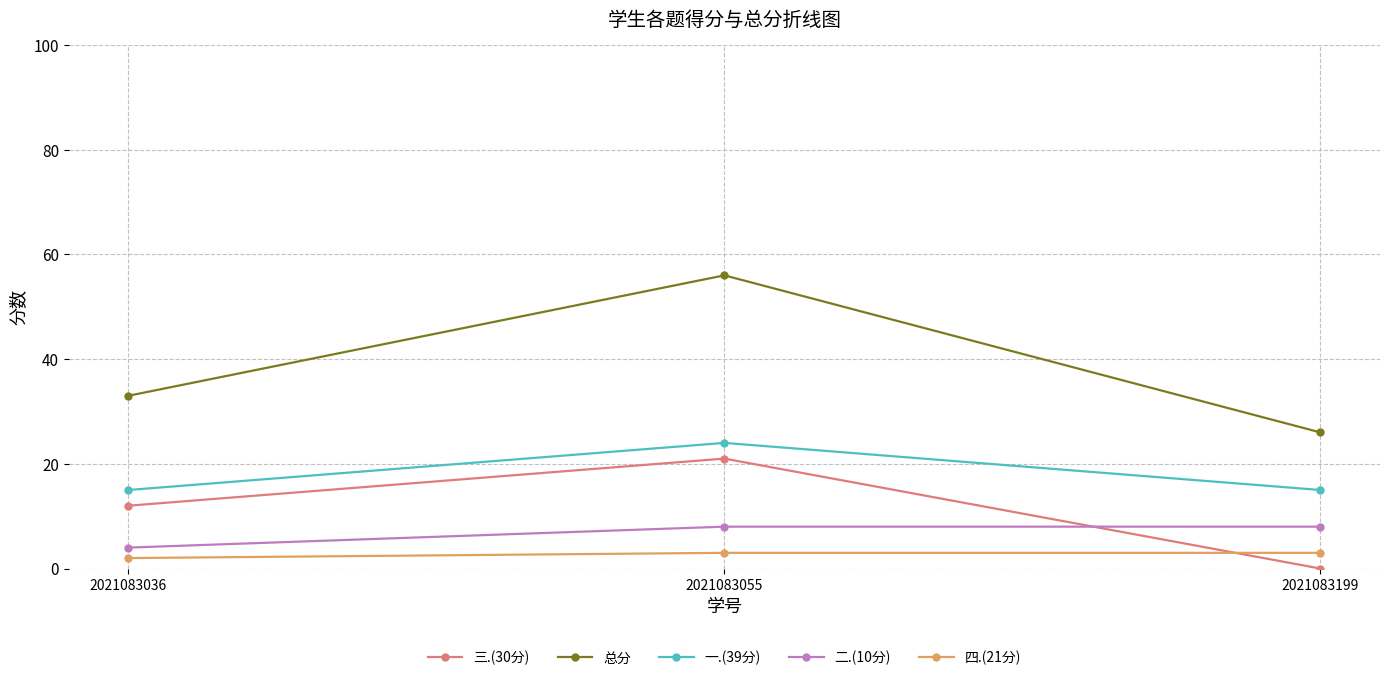

What is the total value across all series at 2021083036?

66